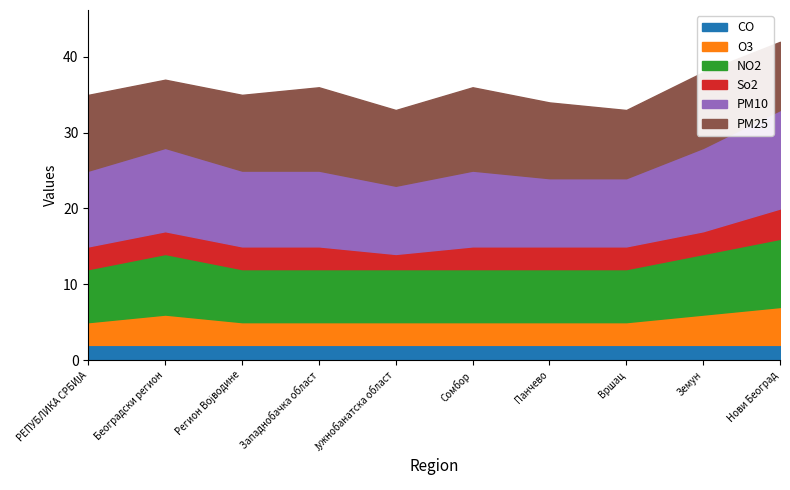

What is the total value across all series at Земун?

38